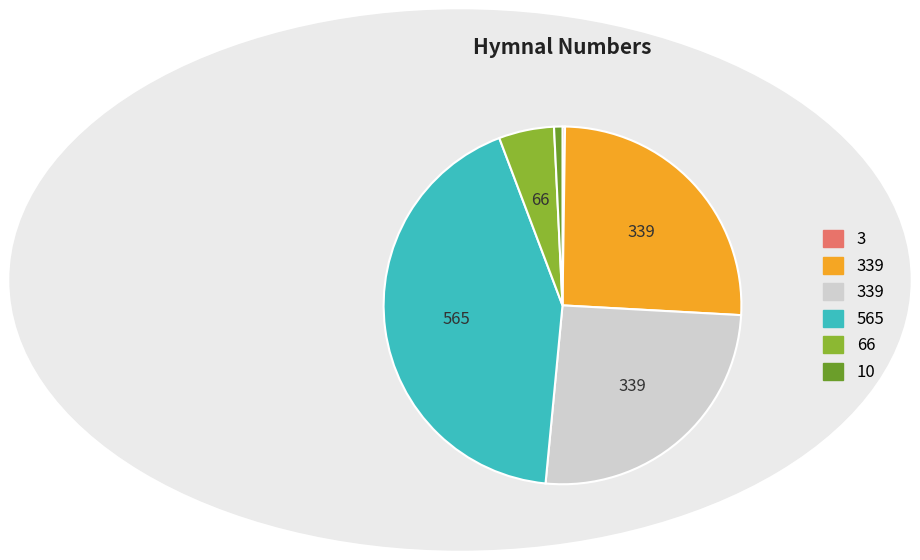

Is there a majority slice in this chart?

No